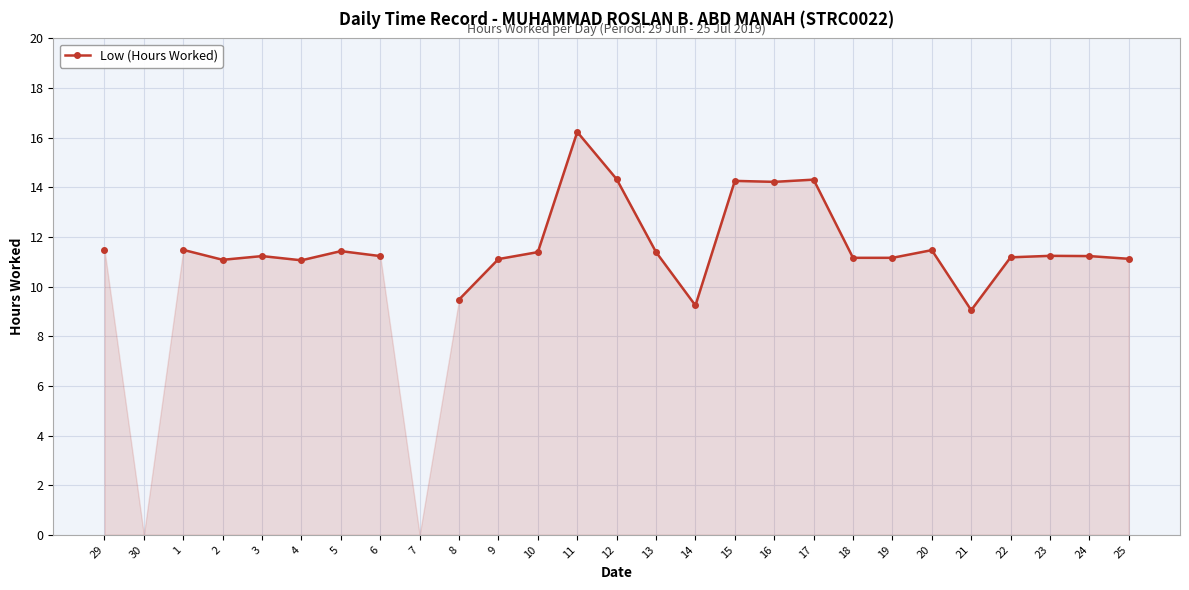

How many interior local peaks (higher than both neighbors) does the data have?

7